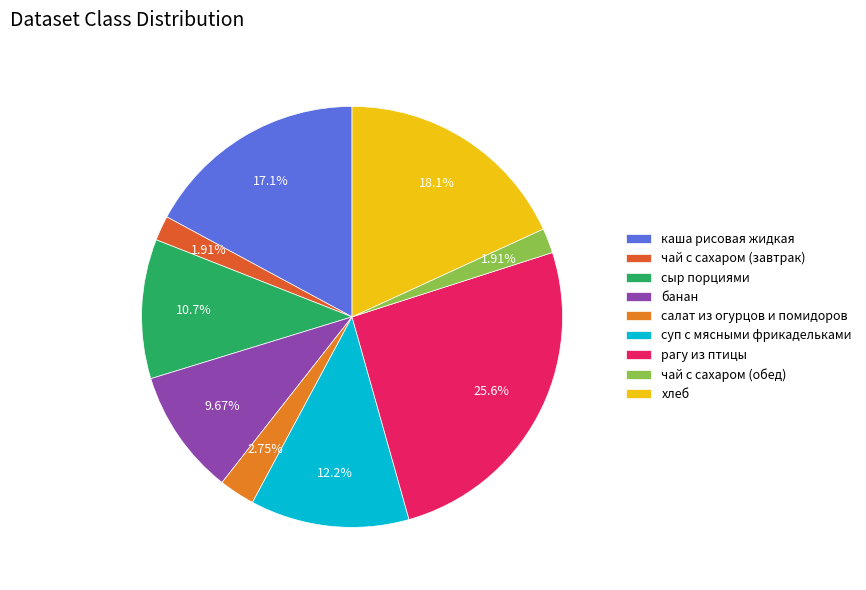

What is the change in value from чай с сахаром (завтрак) to хлеб?

+238.0